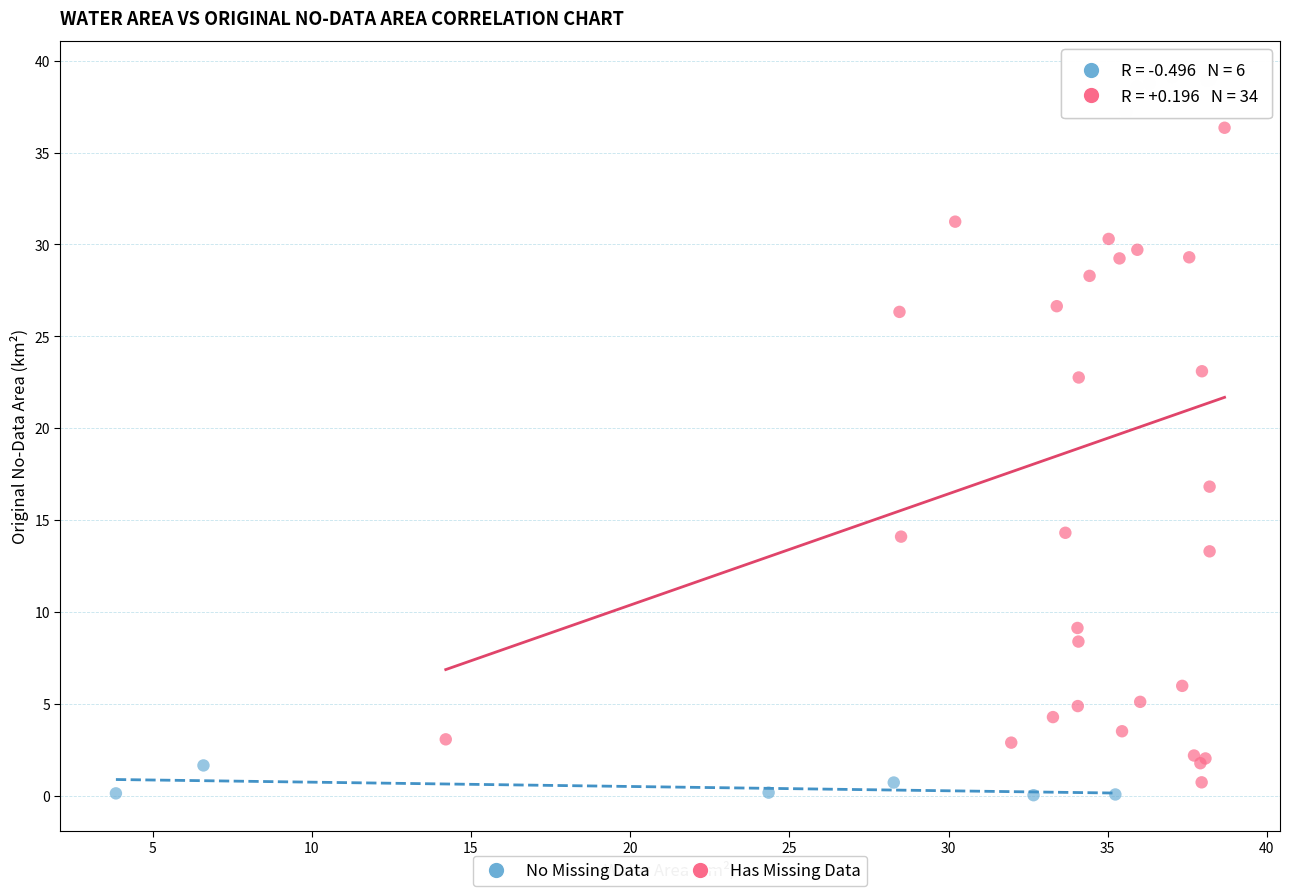

What are all the series names shown in the legend?

No Missing Data, Has Missing Data